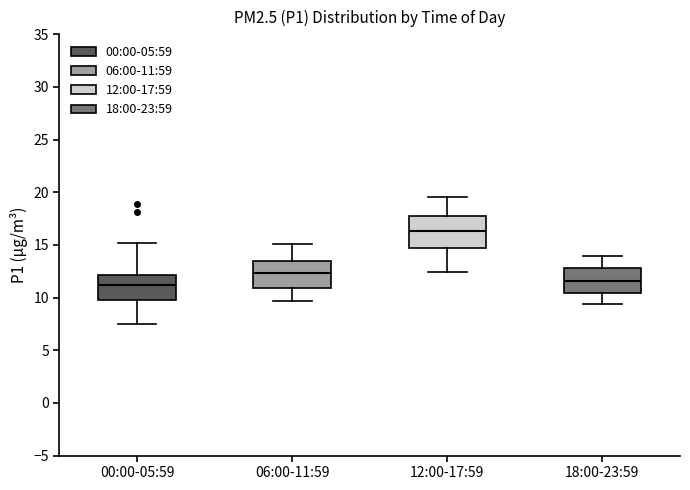

Reading left to right, transcribe this box plot: for each box, give where its median line is, the range the box spans, and where its two whiskers end, as read against the y-axis. The values are not printed on the chart, so give them approximately, as read against the axis.

00:00-05:59: median 11.0, box 9.5 to 12.0, whiskers 7.5 to 15.0
06:00-11:59: median 12.5, box 11.0 to 13.5, whiskers 9.5 to 15.0
12:00-17:59: median 16.5, box 15.0 to 17.5, whiskers 12.5 to 19.5
18:00-23:59: median 11.5, box 10.5 to 13.0, whiskers 9.5 to 14.0